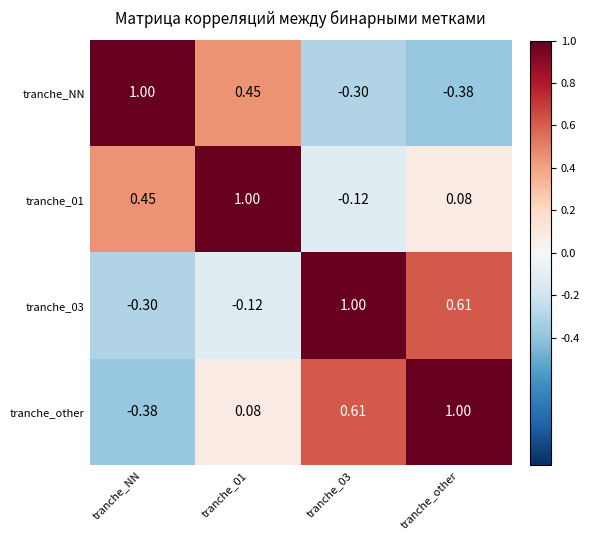

Which category has the lowest value in the tranche_NN series?

tranche_other